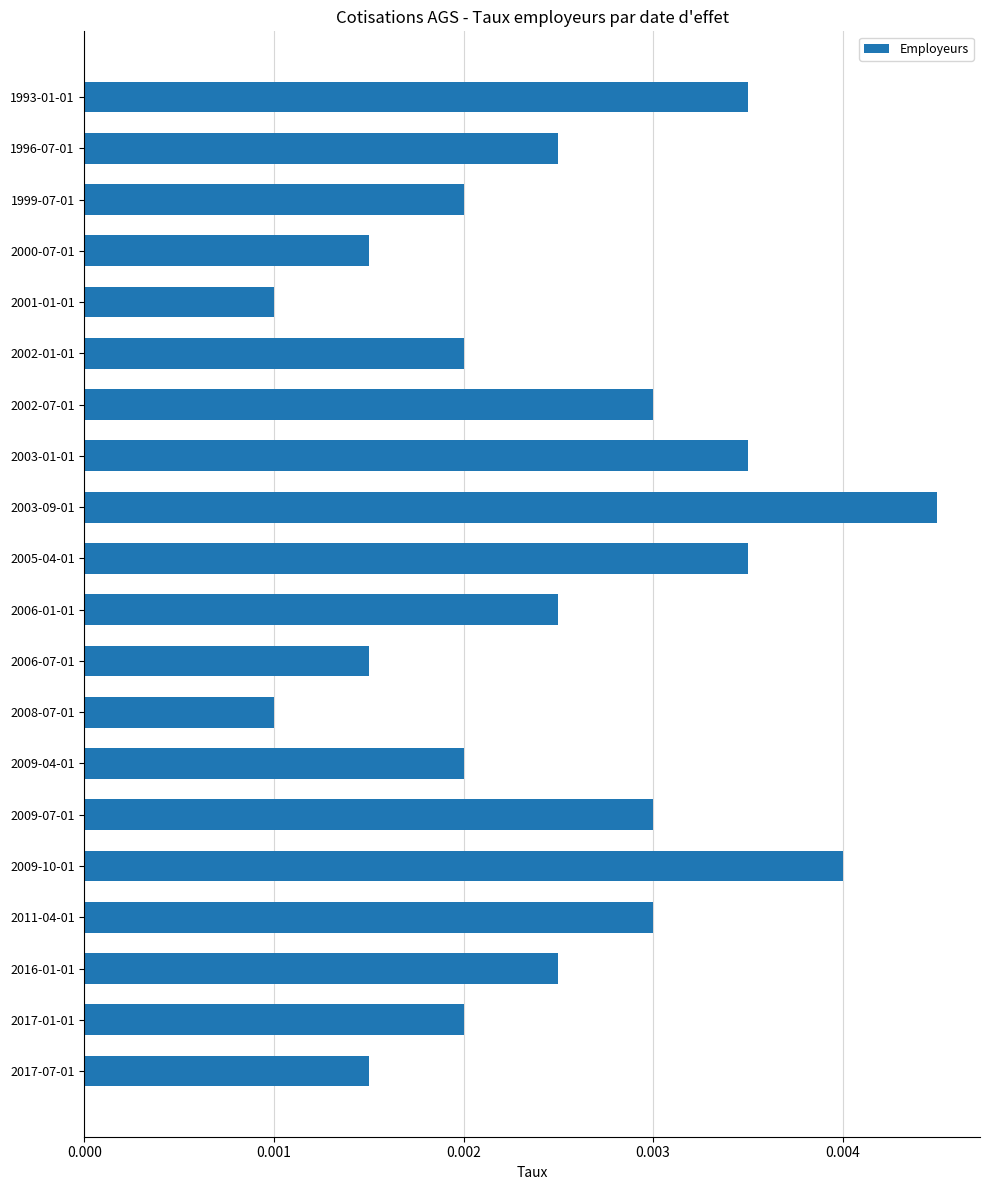

How many distinct data groups are displayed?

1